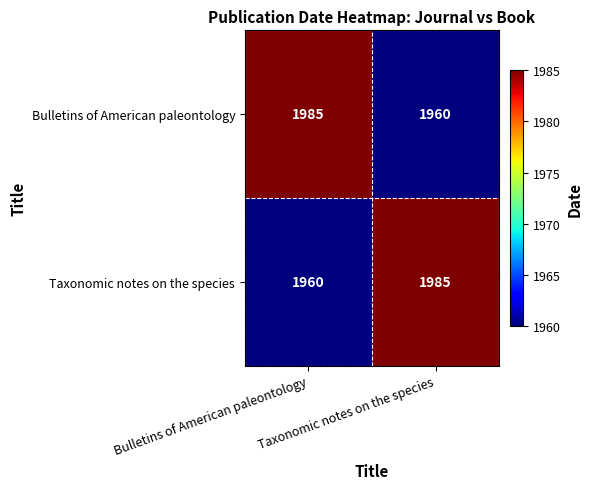

What is the approximate value of Taxonomic notes on the species at Taxonomic notes on the species?

1985